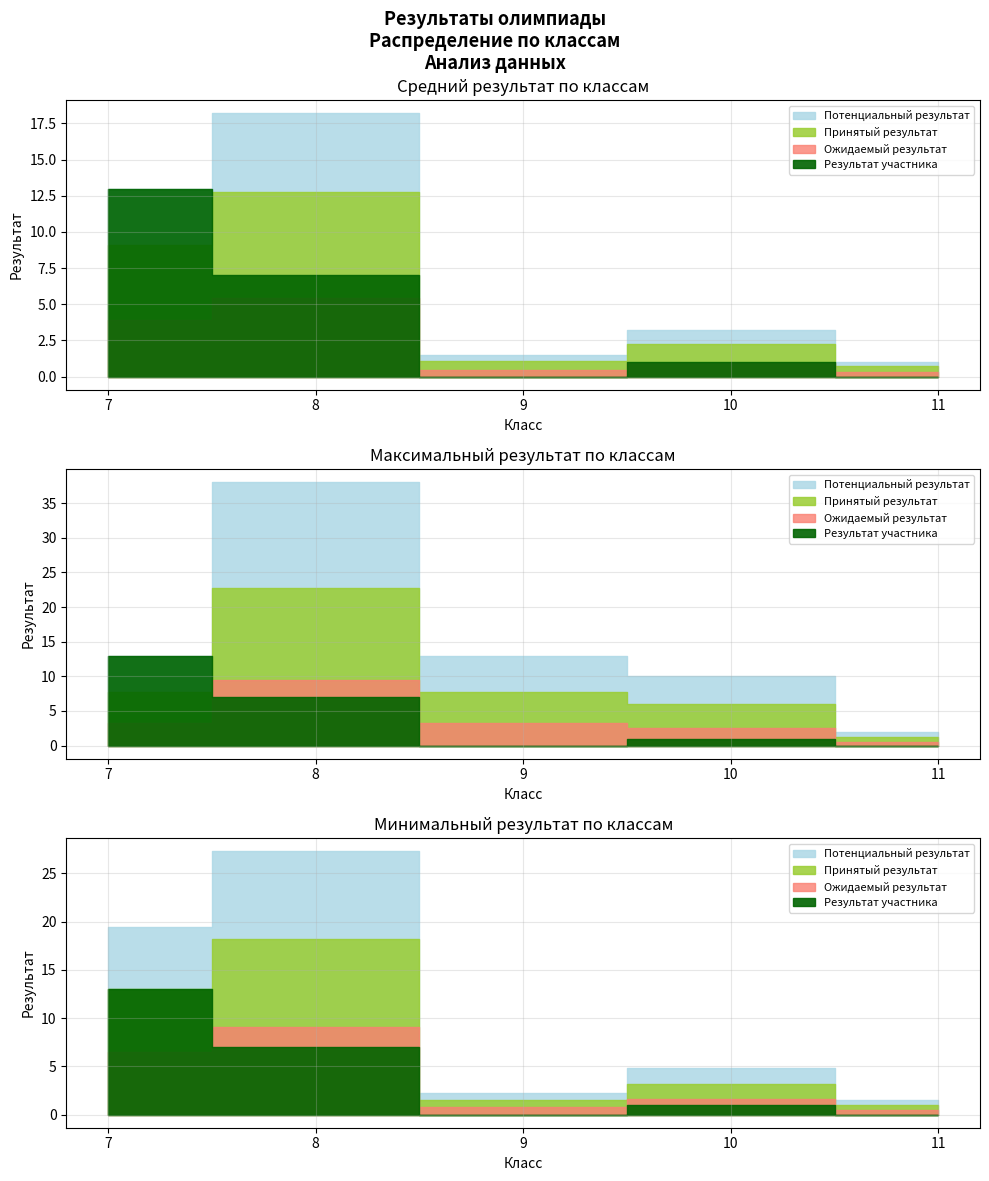

What is the maximum value for Средний результат?

18.2